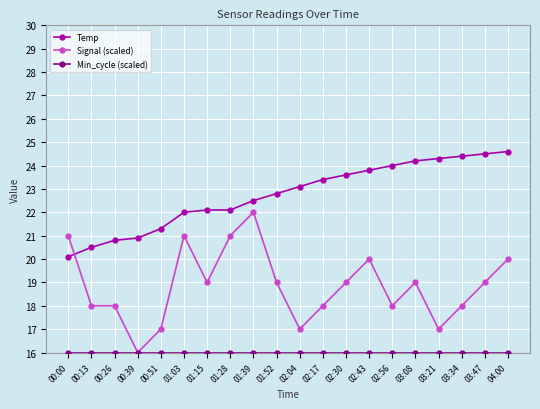

How many lines are shown in the chart?

3